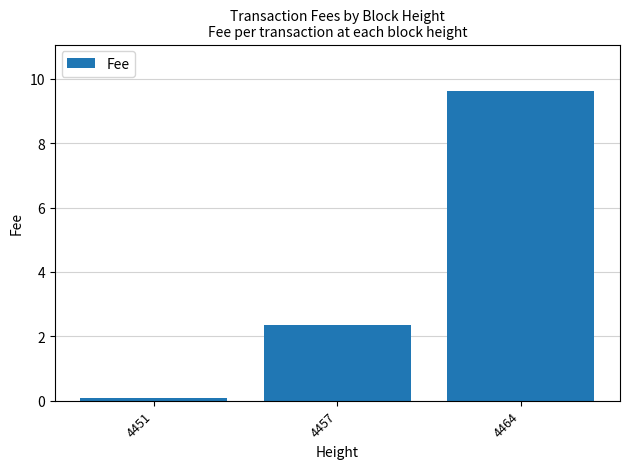

What is the average value?

4.0